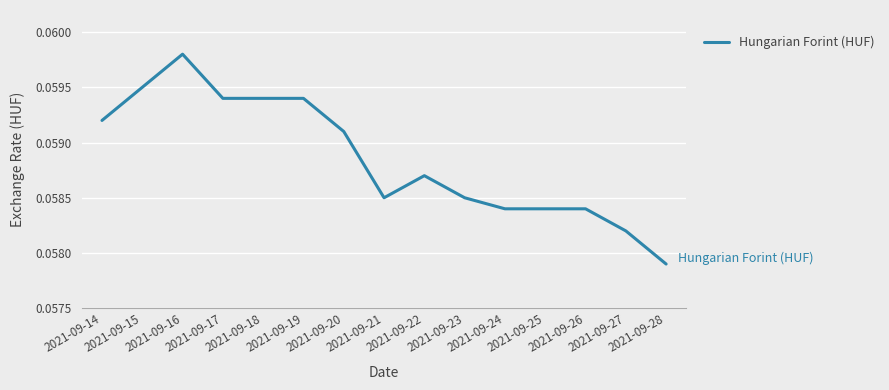

Is this an area chart (filled region under the line)?

No